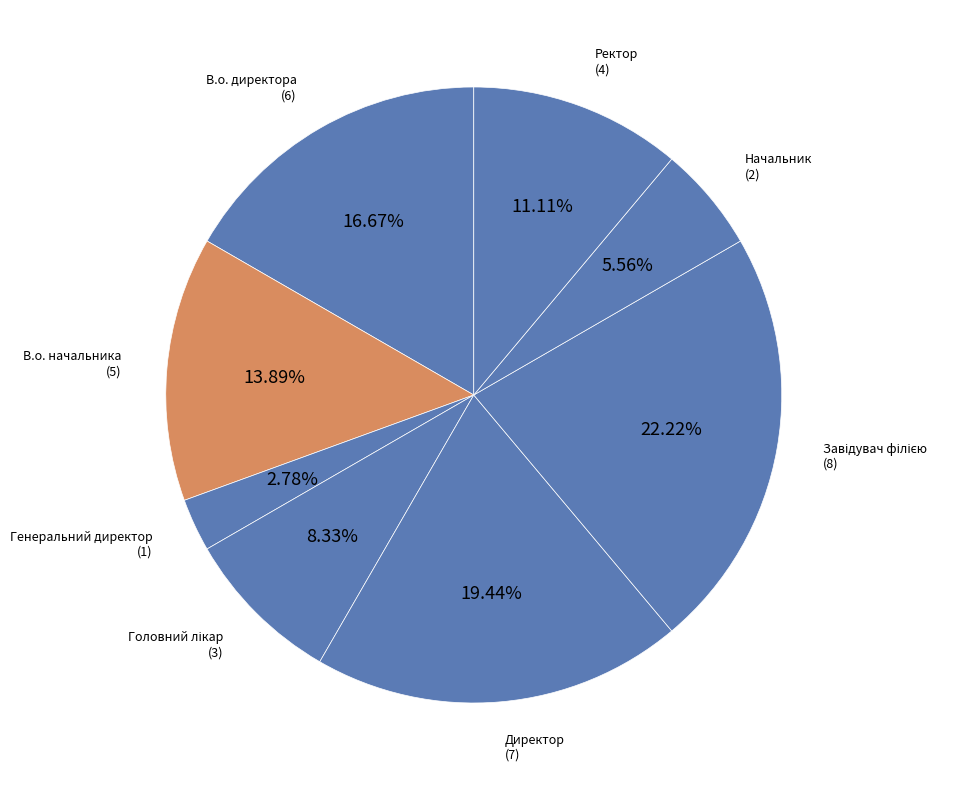

Which category has the smallest portion of the pie?

Генеральний директор